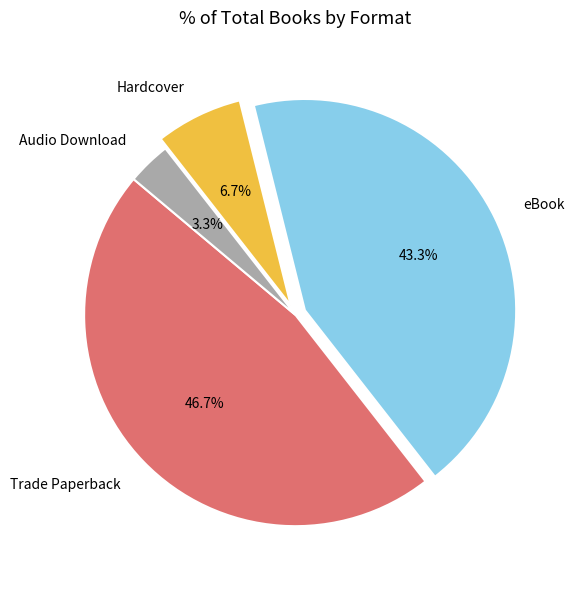

What percentage is the Hardcover slice, to the nearest percent?

7%